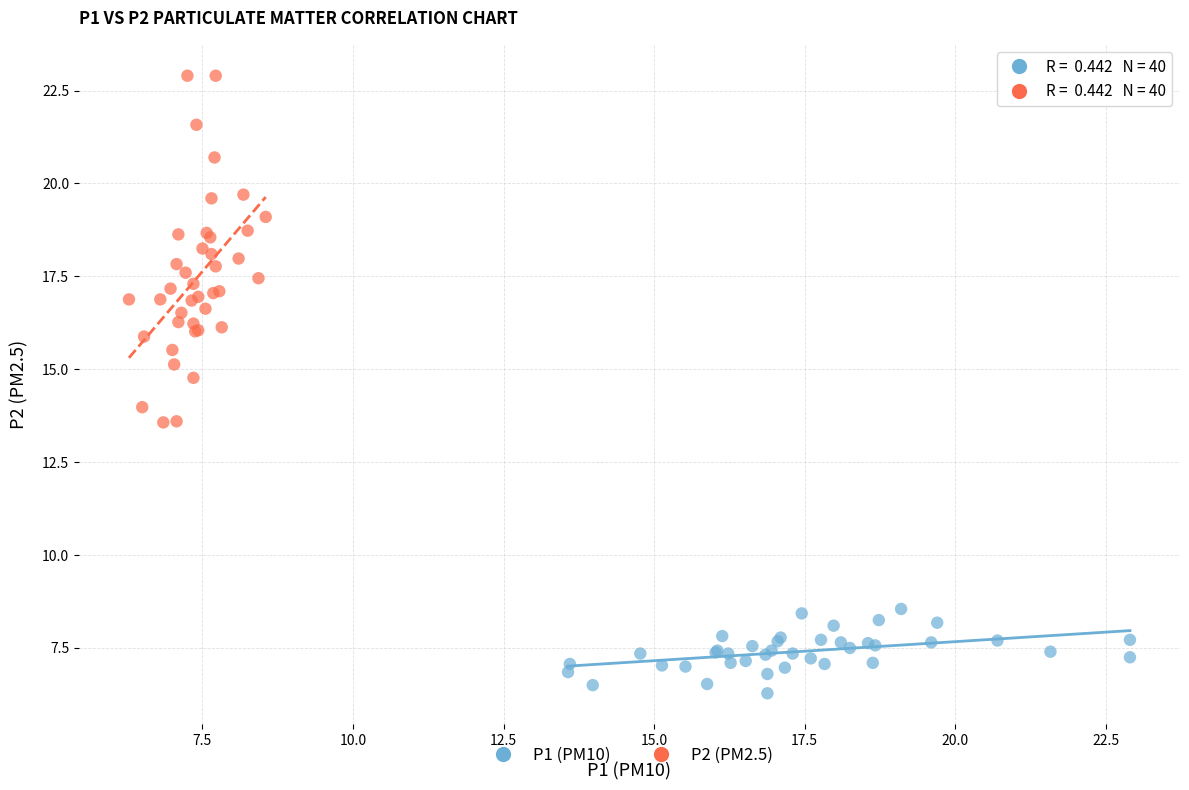

Which series has the widest spread of Y values?

P2 (PM2.5)